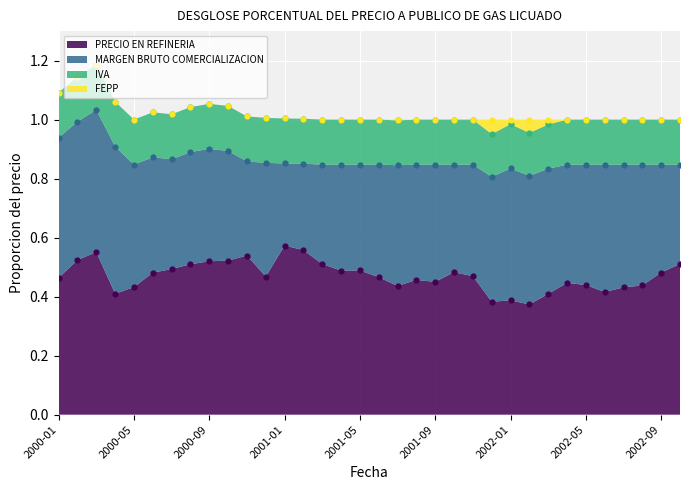

Is the value of PRECIO EN REFINERIA at 2000-05 greater than the value of FEPP at 2002-05?

No